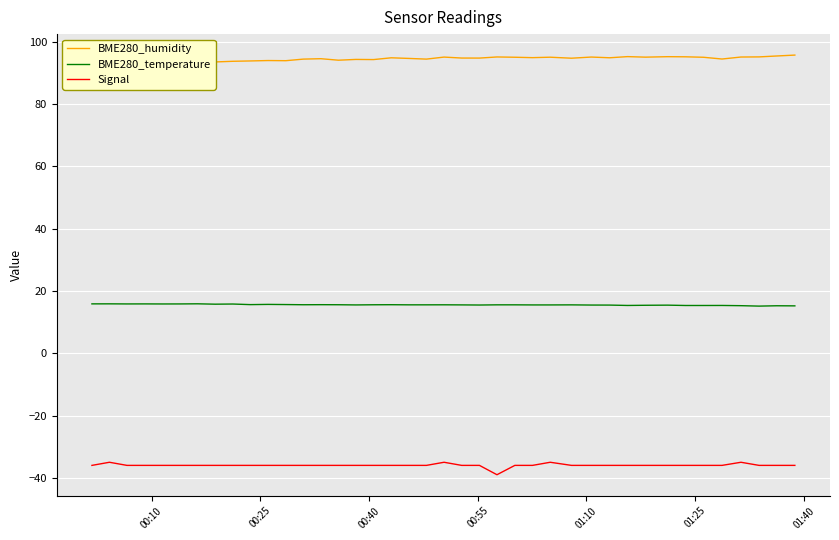

True or false: BME280_temperature and Signal cross at least once.

False